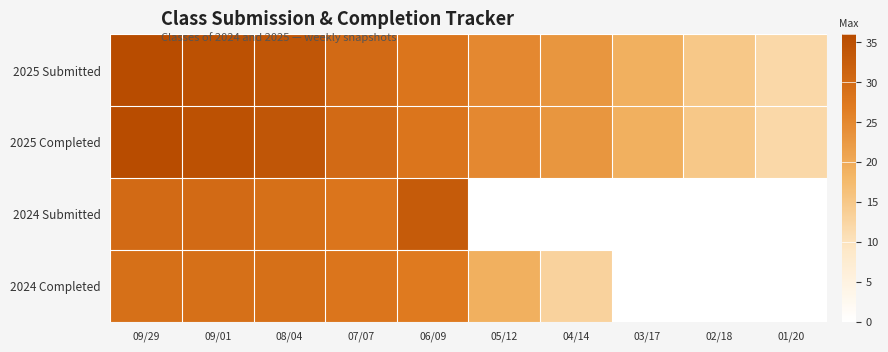

Reading left to right, list all the values displayed in this chart.

2025 Submitted: 09/29=36	09/01=35	08/04=34	07/07=30	06/09=28	05/12=25	04/14=23	03/17=19	02/18=15	01/20=12
2025 Completed: 09/29=36	09/01=35	08/04=34	07/07=30	06/09=28	05/12=25	04/14=23	03/17=19	02/18=15	01/20=12
2024 Submitted: 09/29=30	09/01=30	08/04=29	07/07=28	06/09=33	05/12=0	04/14=0	03/17=0	02/18=0	01/20=0
2024 Completed: 09/29=29	09/01=29	08/04=29	07/07=28	06/09=27	05/12=19	04/14=13	03/17=0	02/18=0	01/20=0